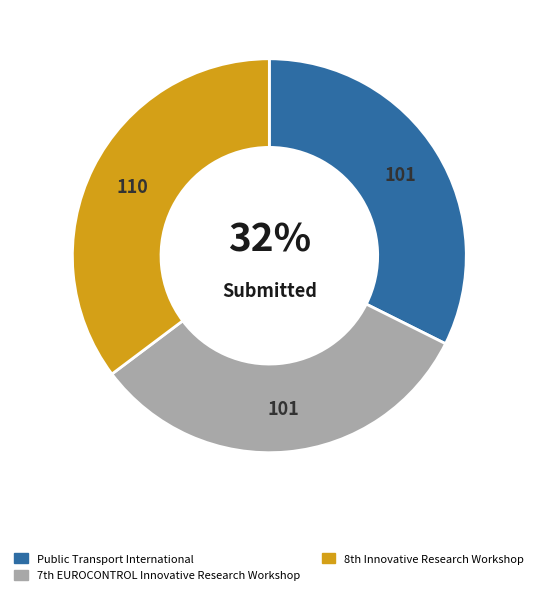

True or false: Public Transport International accounts for 23% of the total.

False